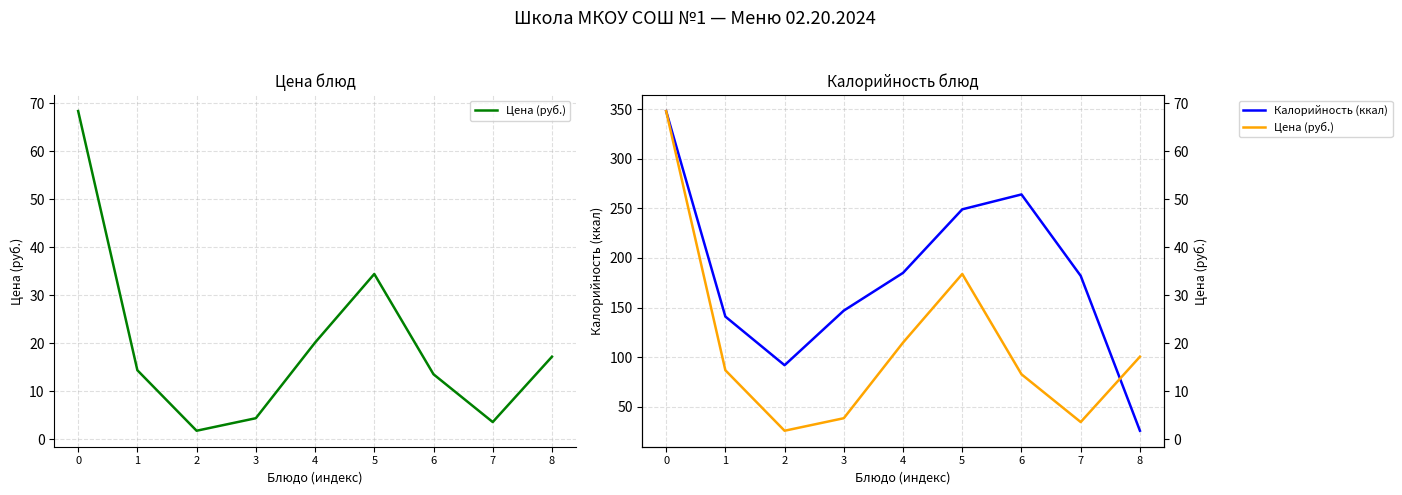

What is the average value of the Цена (руб.) series?

19.8